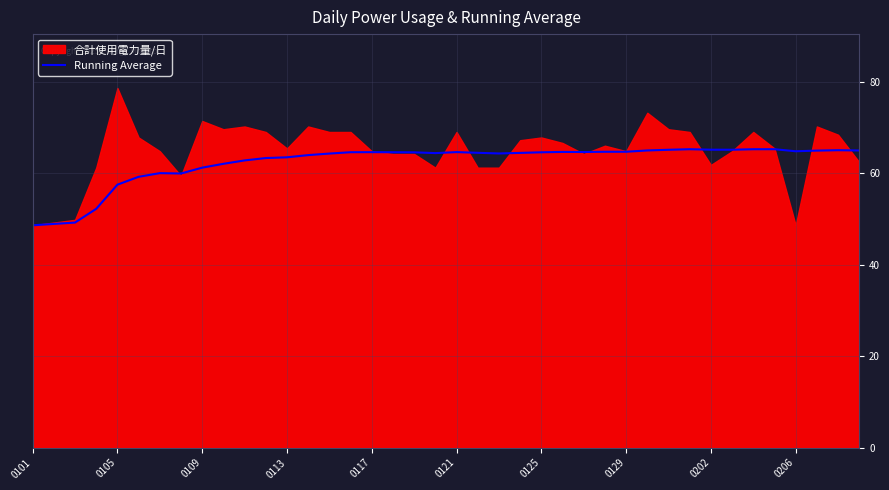

What is the minimum value for Running Average?

48.6